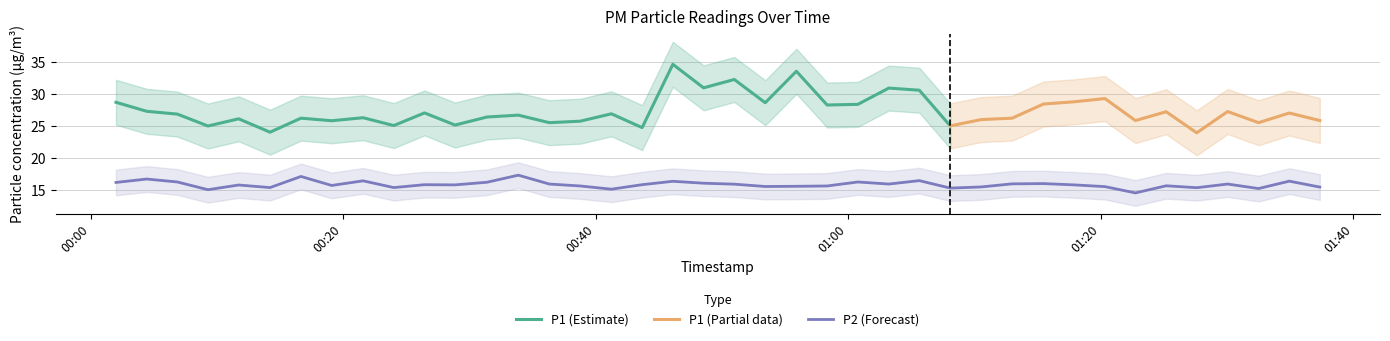

What is the maximum value for P2 (Forecast)?

17.3